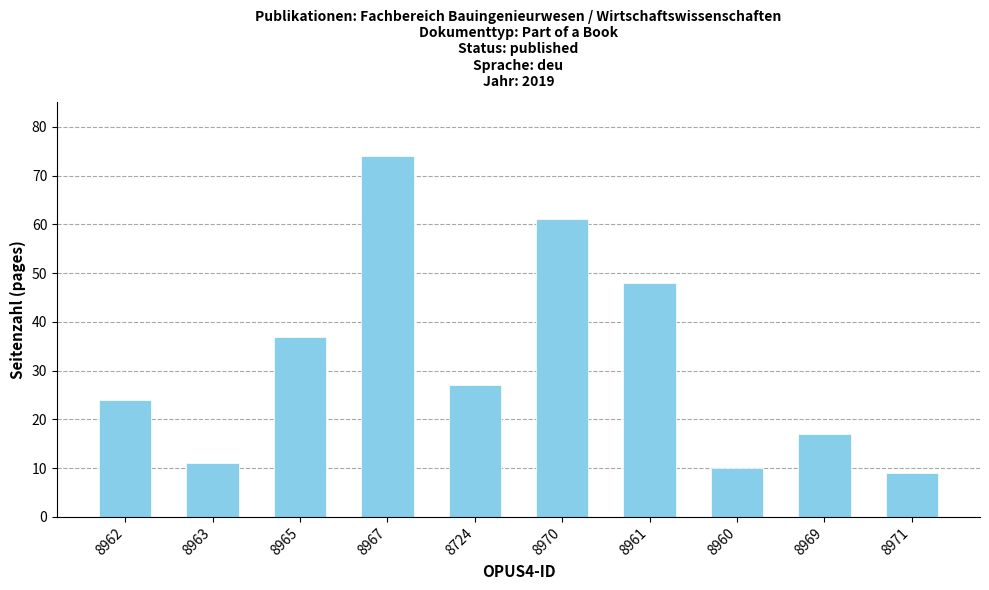

Are the bars grouped side by side (vs. stacked)?

No